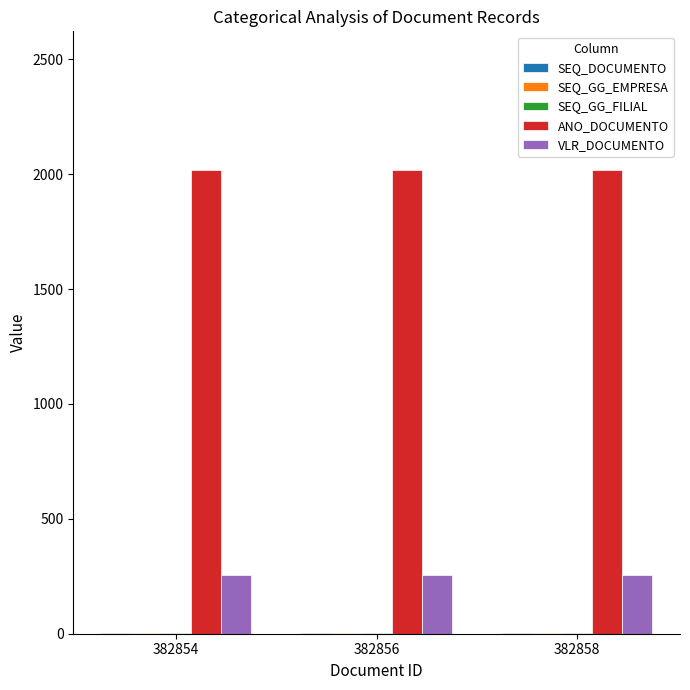

The ANO_DOCUMENTO series shows 2017 at 382854. True or false?

True